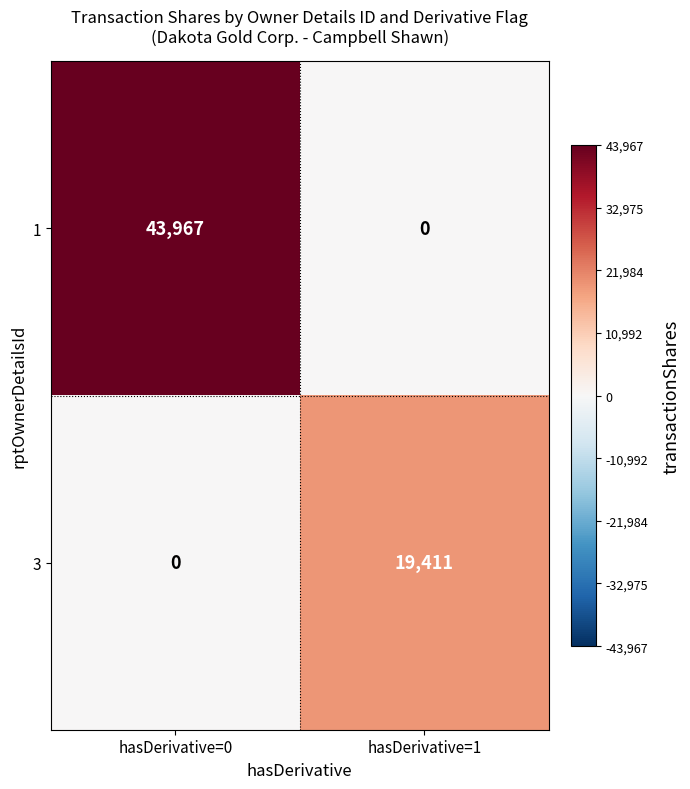

What is the difference between the maximum and minimum values in the 1 series?

43967